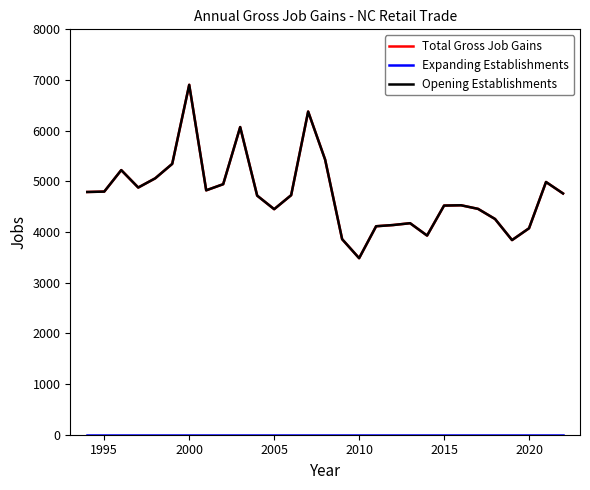

Reading right to left, transcribe all the data shown in this chart.

Total Gross Job Gains: 4761	4987	4074	3841	4257	4457	4528	4522	3930	4174	4138	4114	3484	3859	5428	6377	4727	4451	4718	6071	4944	4823	6905	5345	5060	4878	5222	4798	4790
Expanding Establishments: 0	0	0	0	0	0	0	0	0	0	0	0	0	0	0	0	0	0	0	0	0	0	0	0	0	0	0	0	0
Opening Establishments: 4761	4987	4074	3841	4257	4457	4528	4522	3930	4174	4138	4114	3484	3859	5428	6377	4727	4451	4718	6071	4944	4823	6905	5345	5060	4878	5222	4798	4790